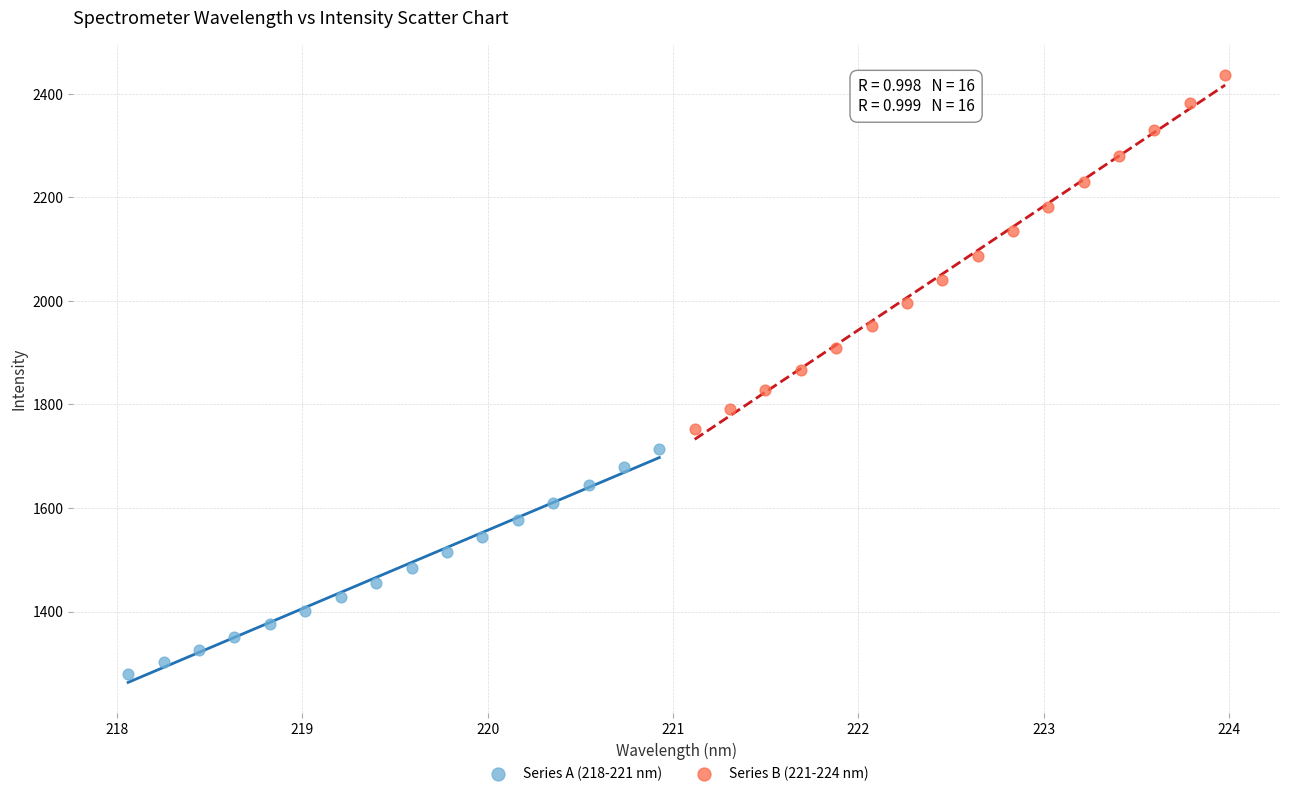

Which series reaches the minimum Y coordinate?

Series A (218-221 nm)